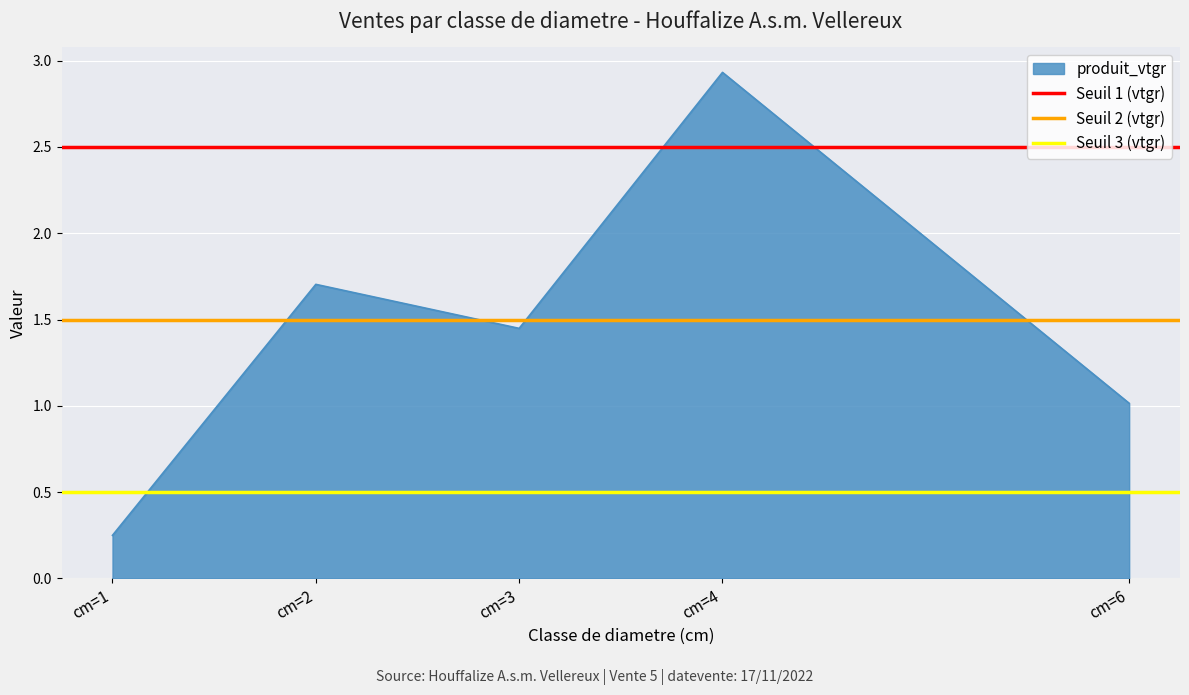

Does the chart display data point markers on the line(s)?

No